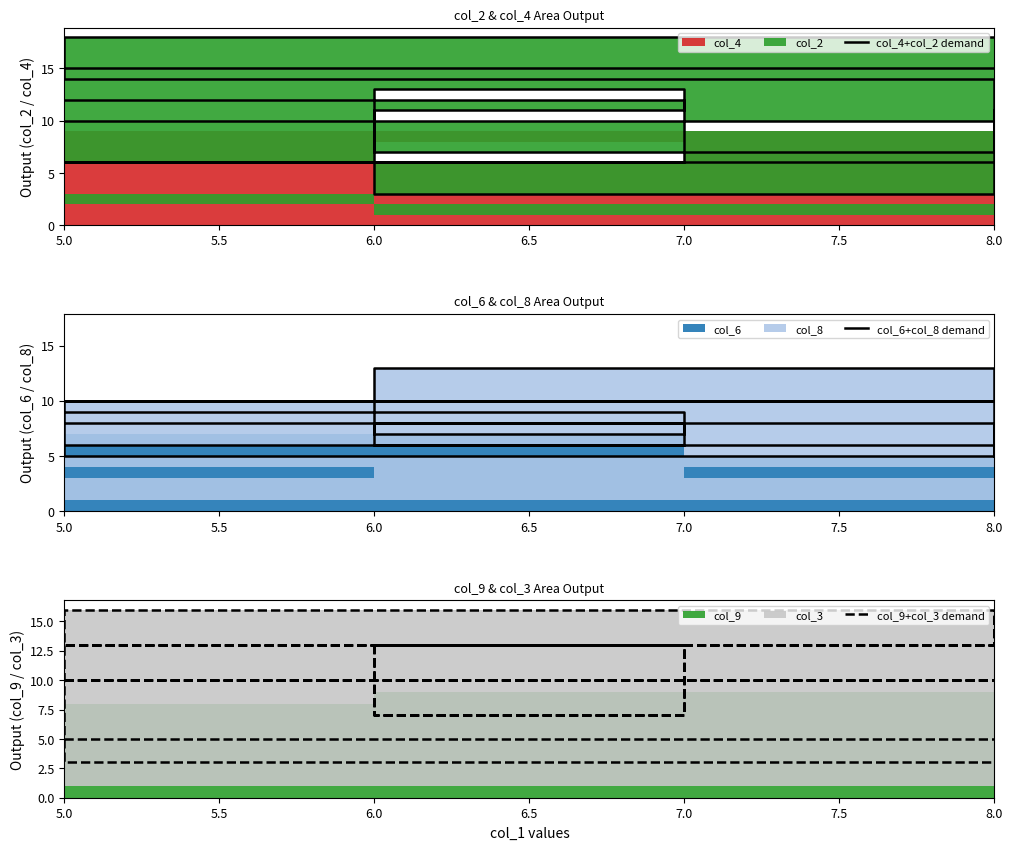

True or false: col_9+col_3 demand has a value of 5 at 5.0.

True